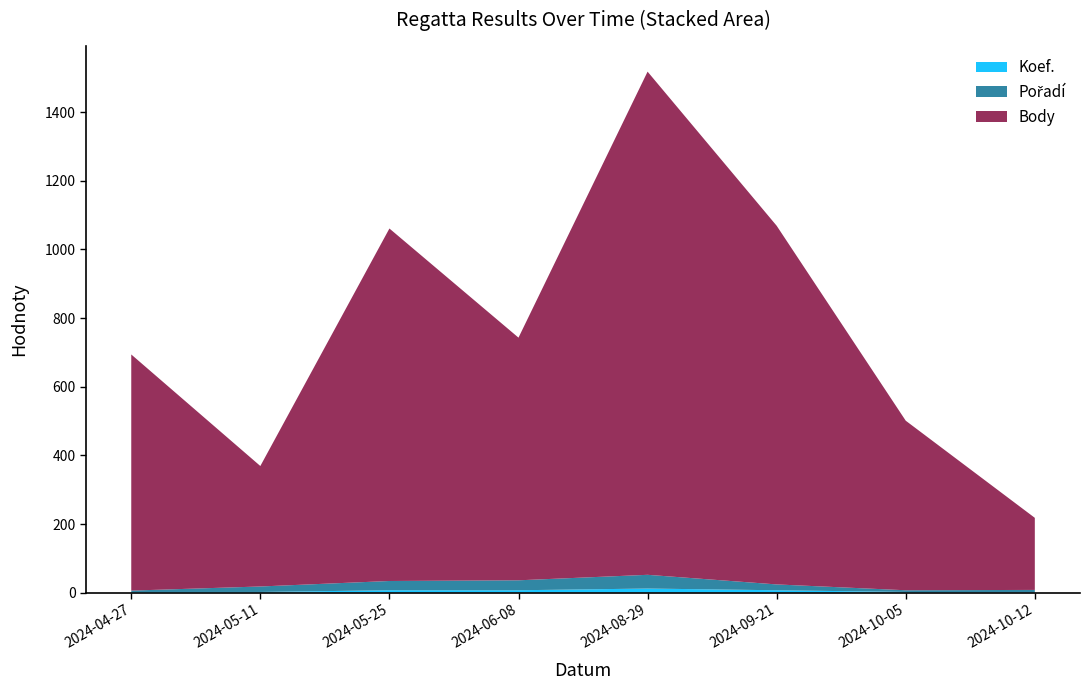

Reading left to right, what are all the values shown in this chart?

Koef.: 2024-04-27=2	2024-05-11=2	2024-05-25=7	2024-06-08=7	2024-08-29=12	2024-09-21=7	2024-10-05=2	2024-10-12=1
Pořadí: 2024-04-27=4	2024-05-11=16	2024-05-25=27	2024-06-08=29	2024-08-29=40	2024-09-21=17	2024-10-05=5	2024-10-12=7
Body: 2024-04-27=688	2024-05-11=351	2024-05-25=1027	2024-06-08=707	2024-08-29=1466	2024-09-21=1045	2024-10-05=494	2024-10-12=210